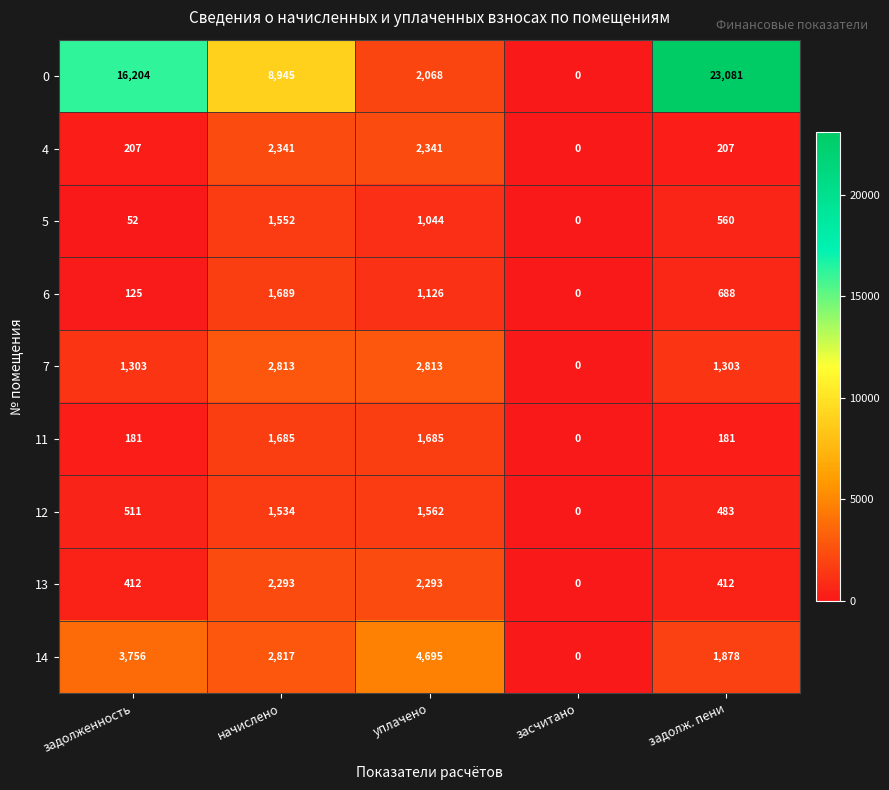

List the series in order of their peak value, lowest first.

5, 12, 11, 6, 13, 4, 7, 14, 0